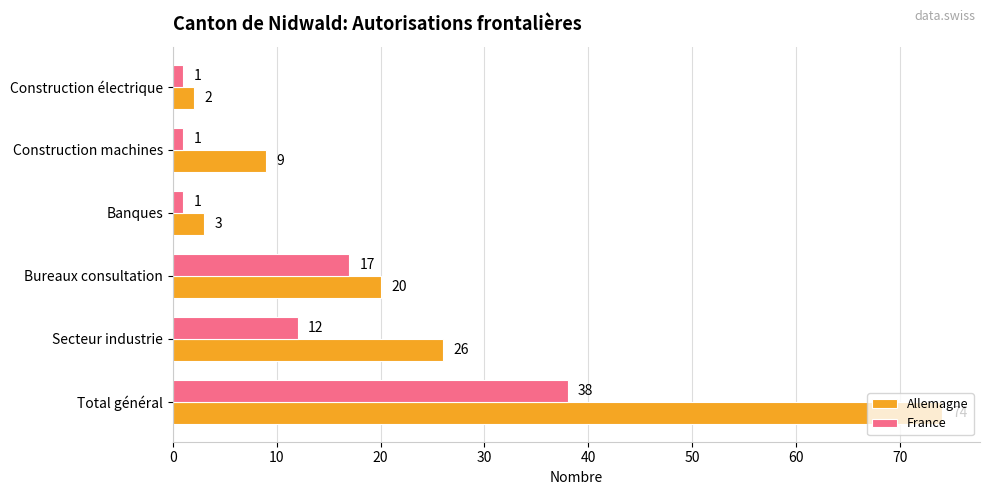

What is the spread (max minus min) of values at Construction machines?

8